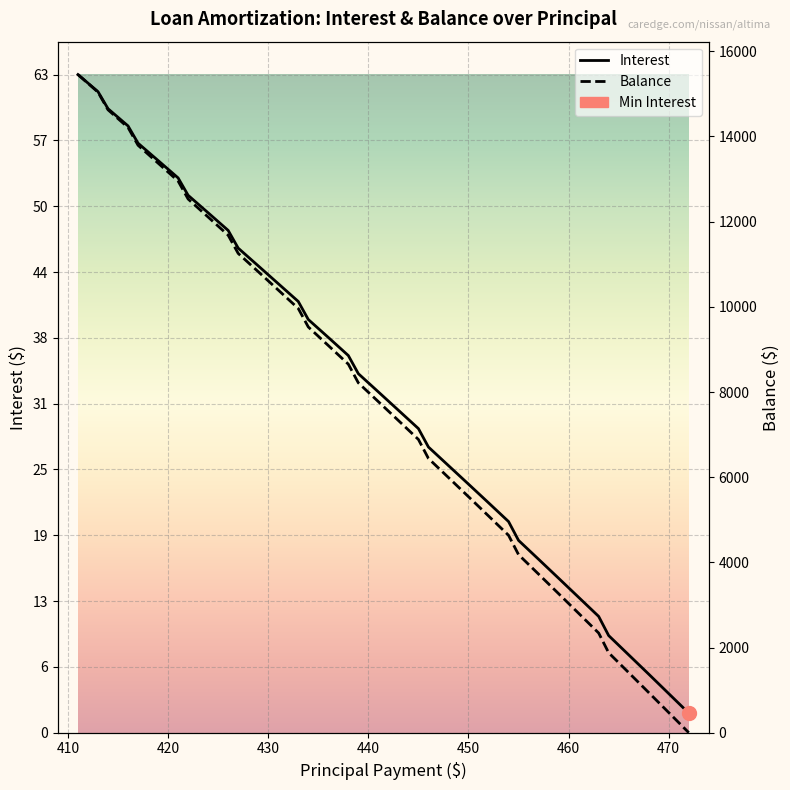

Which series has the largest total across all categories?

Balance